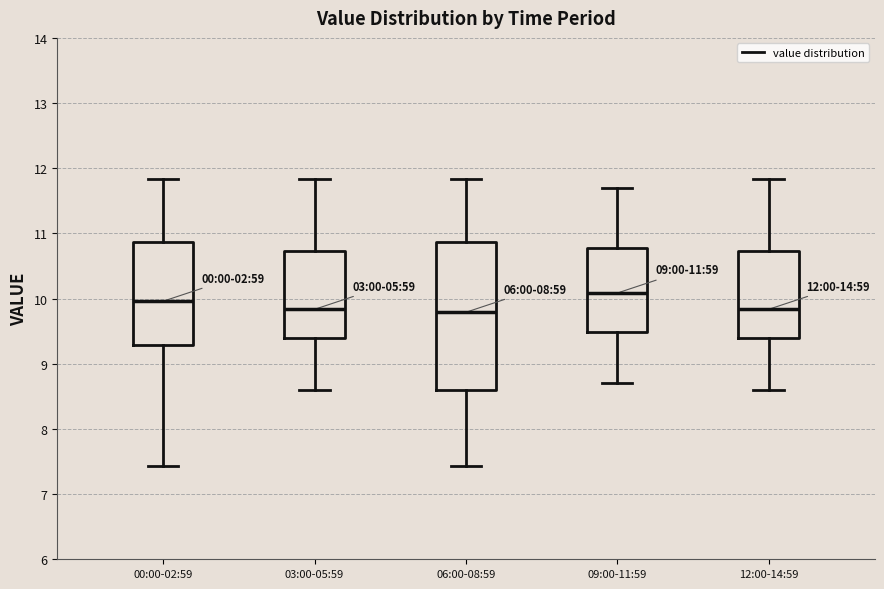

Comparing the boxes themselves (not the whiskers), which one is the tallest?

06:00-08:59